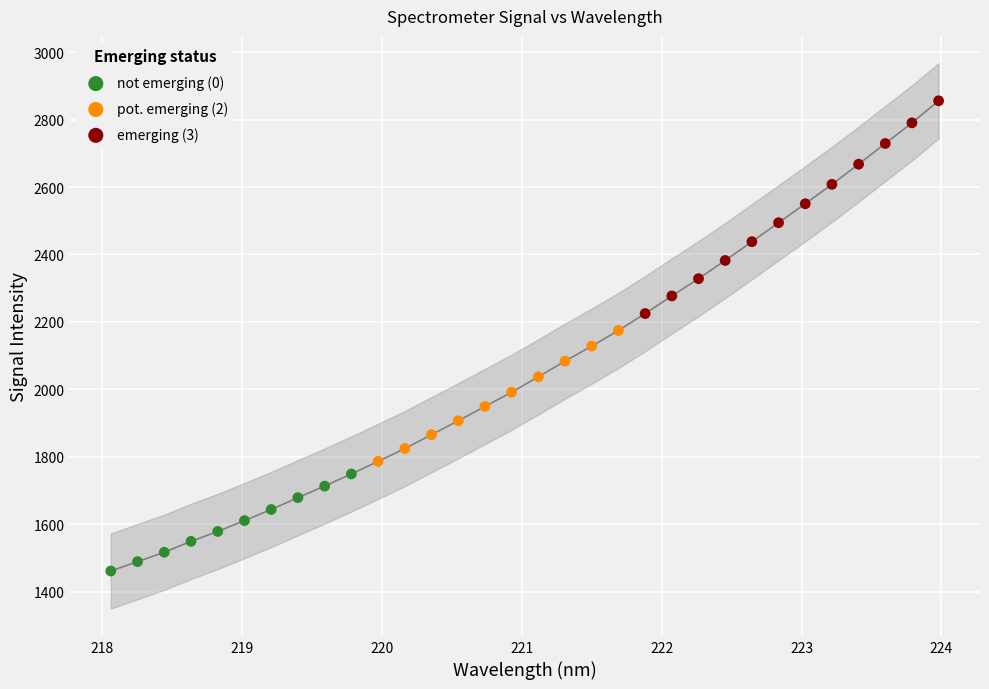

Which series reaches the minimum Y coordinate?

not emerging (0)